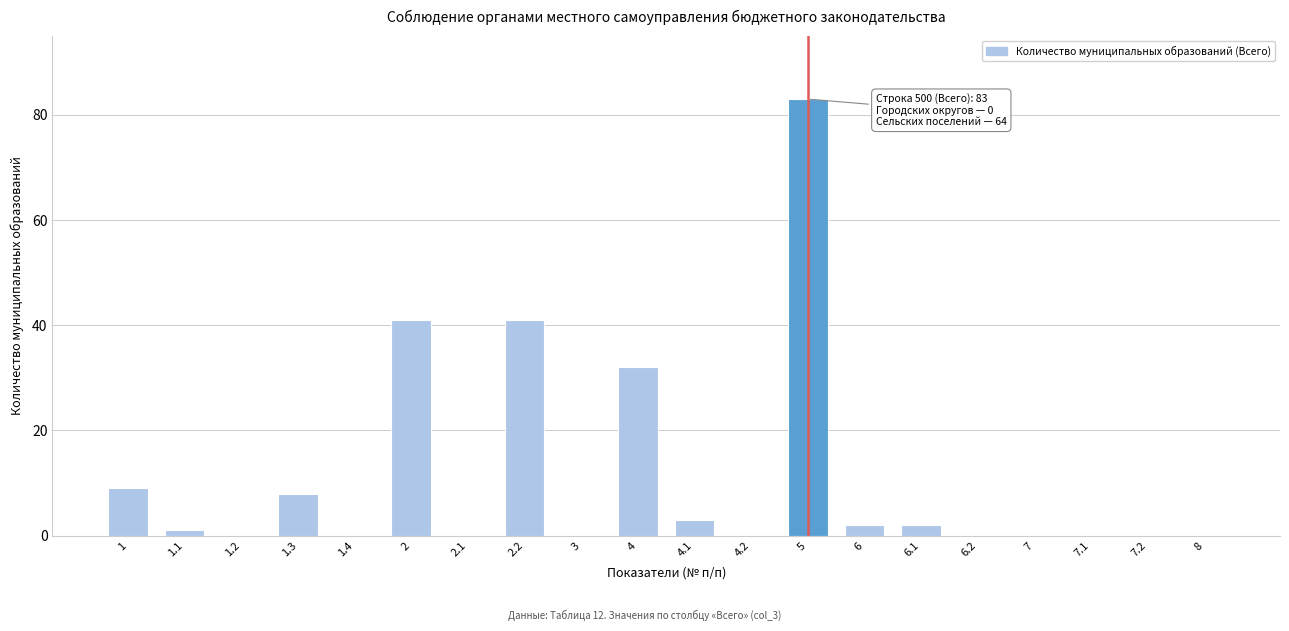

Reading right to left, transcribe all the data shown in this chart.

8=0	7.2=0	7.1=0	7=0	6.2=0	6.1=2	6=2	5=83	4.2=0	4.1=3	4=32	3=0	2.2=41	2.1=0	2=41	1.4=0	1.3=8	1.2=0	1.1=1	1=9